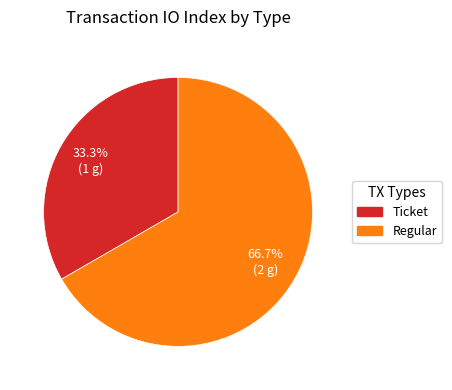

Combined, do Regular and Ticket account for over 50%?

Yes